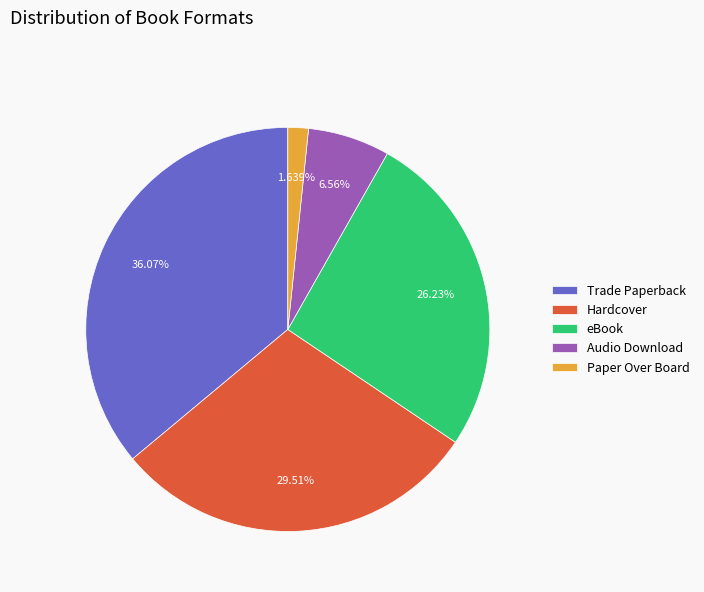

How many segments does this pie chart have?

5